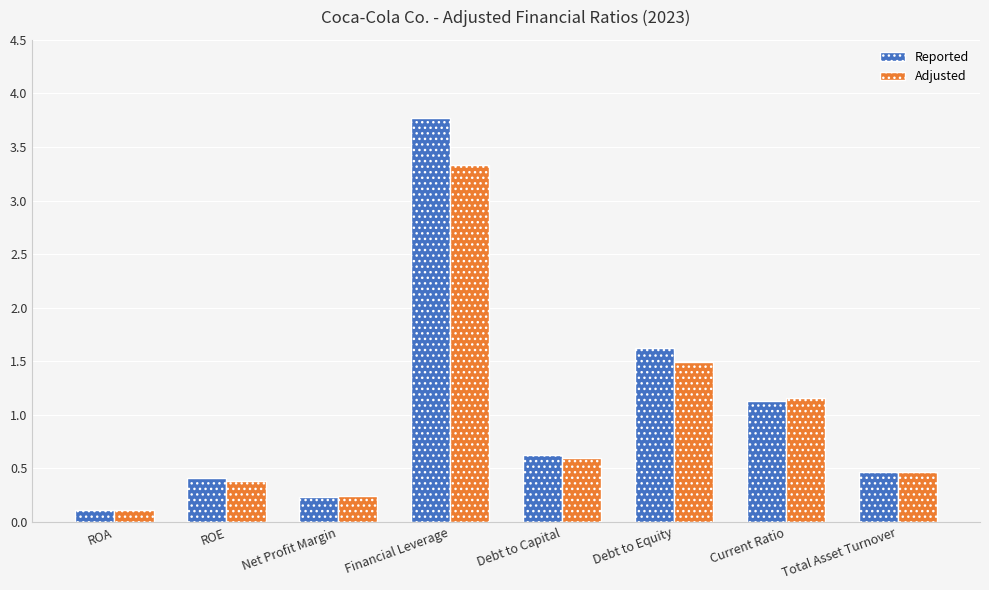

What is the difference between the Adjusted values at ROA and Total Asset Turnover?

0.4